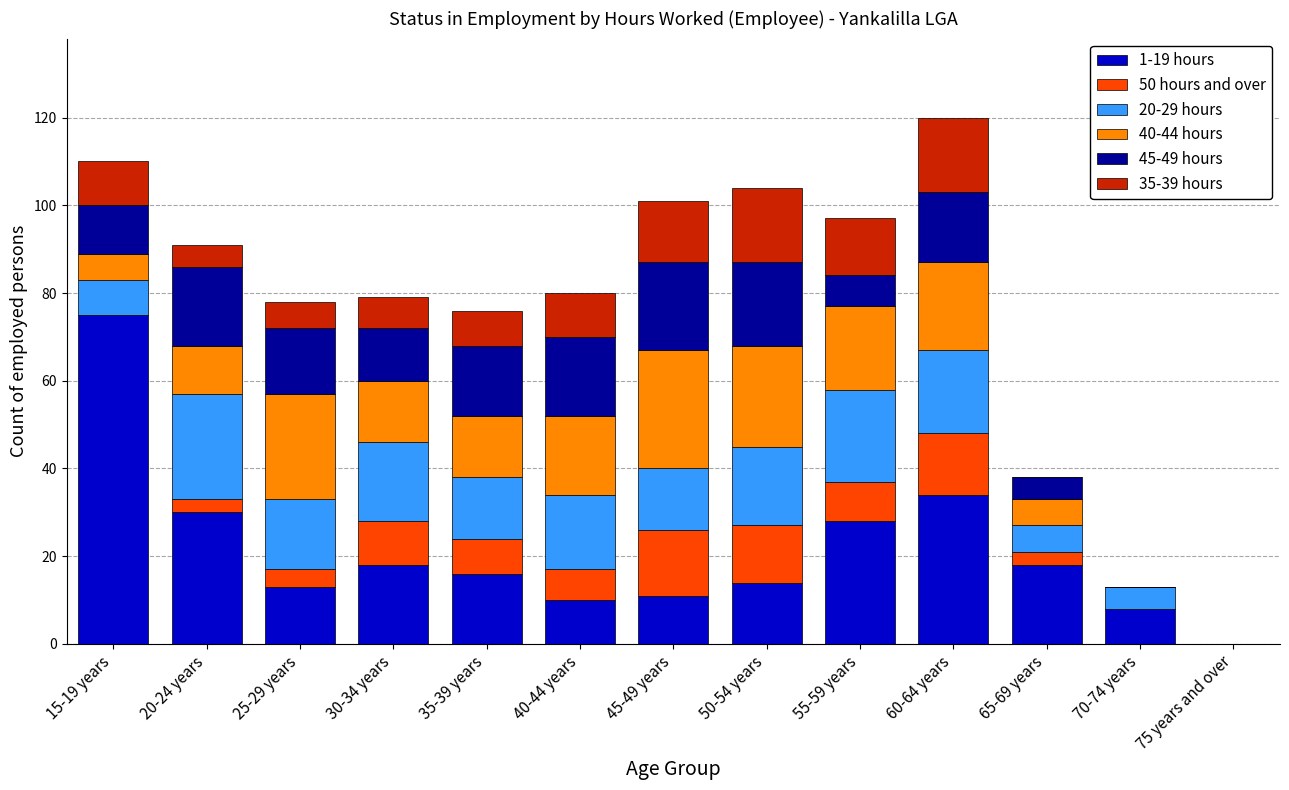

What is the total value across all series at 45-49 years?

101